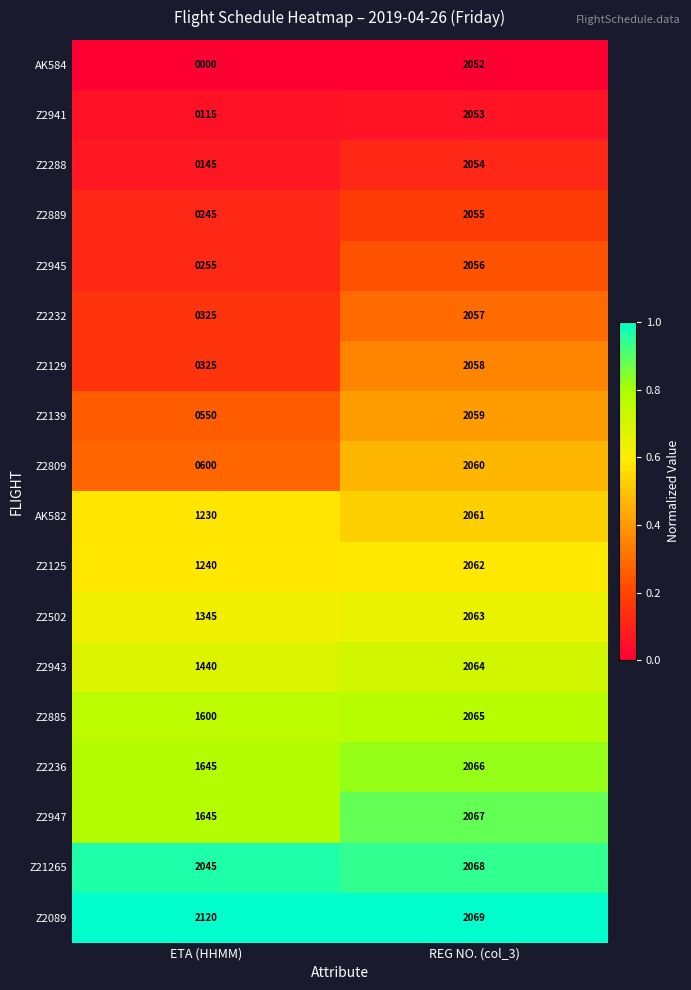

At which category is the sum across all series the highest?

REG NO. (col_3)